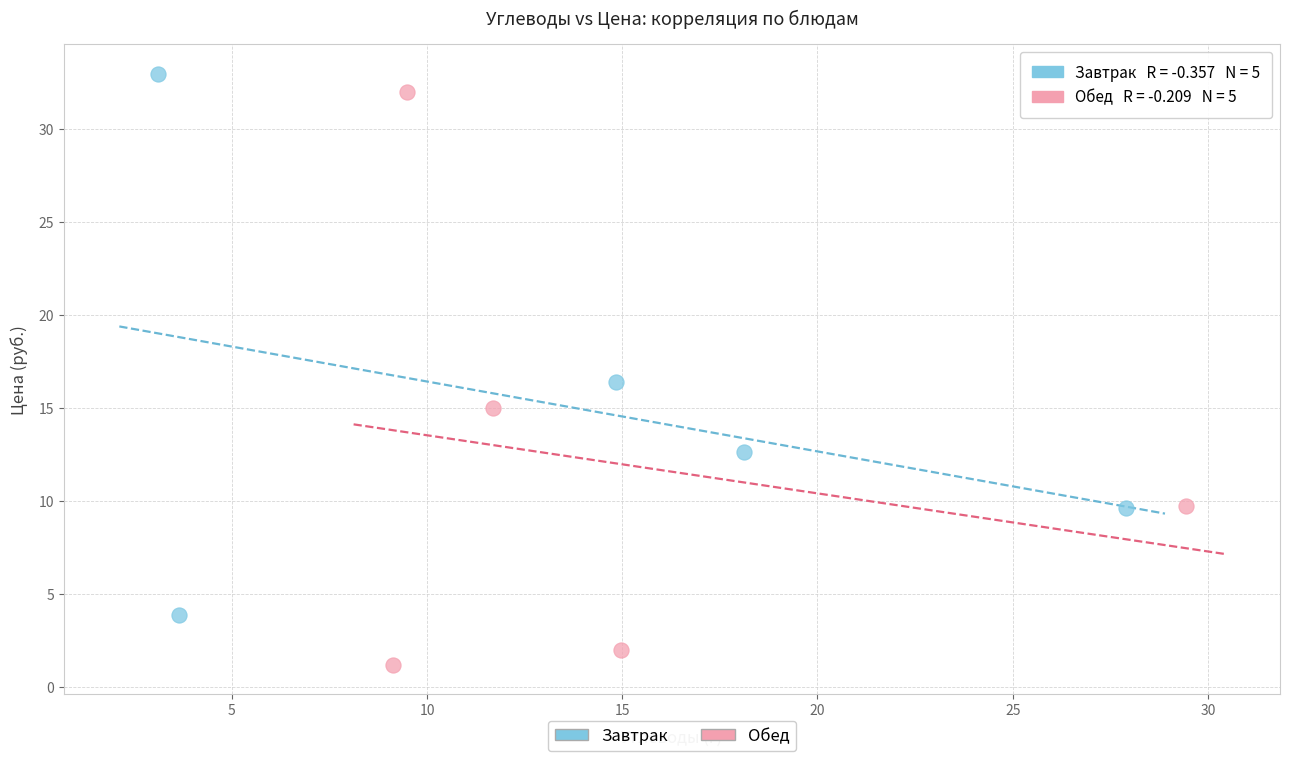

Which series reaches the maximum Y coordinate?

Завтрак